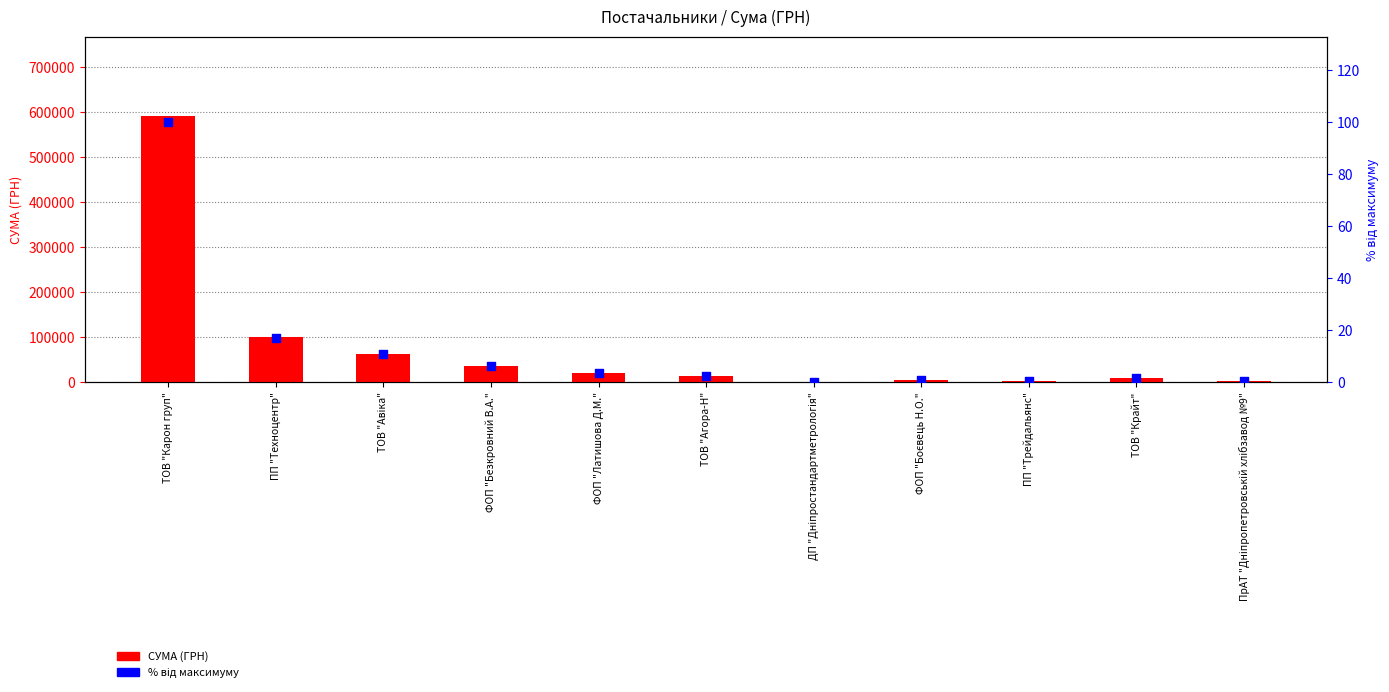

What are all the series names shown in the legend?

СУМА (ГРН), % від максимуму